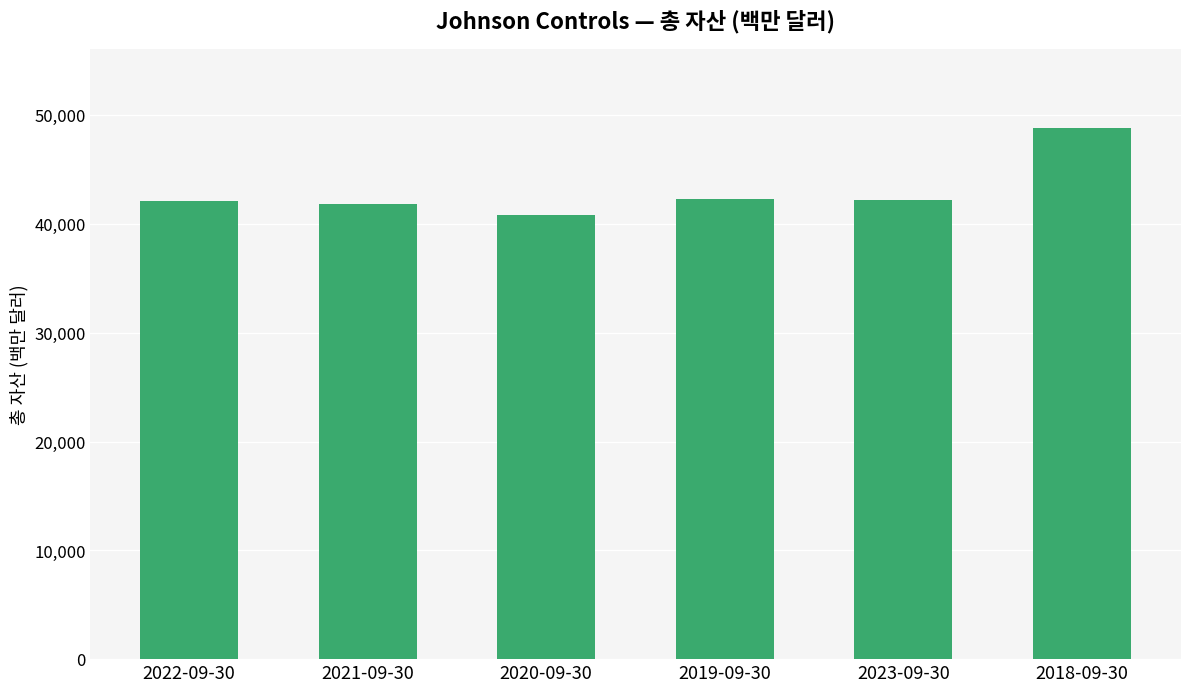

What is the maximum value shown in the chart?

48797